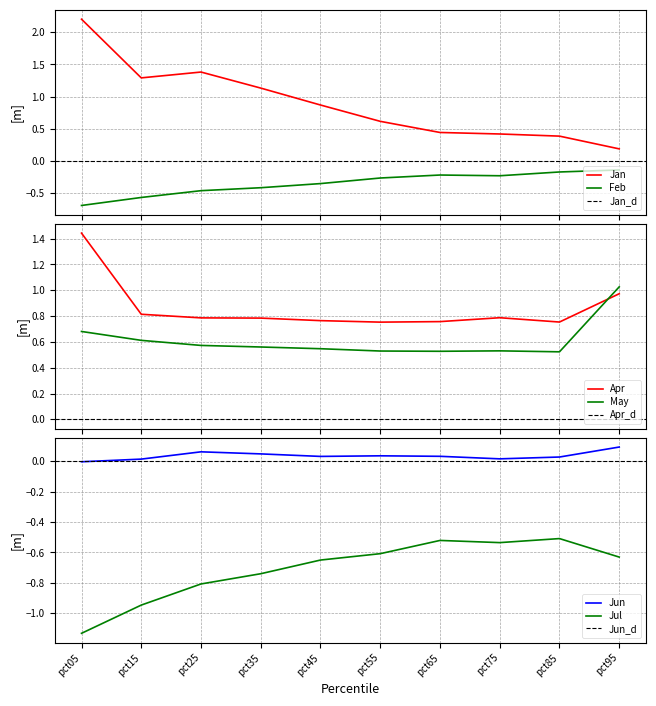

What is the spread (max minus min) of values at pct15?

2.2